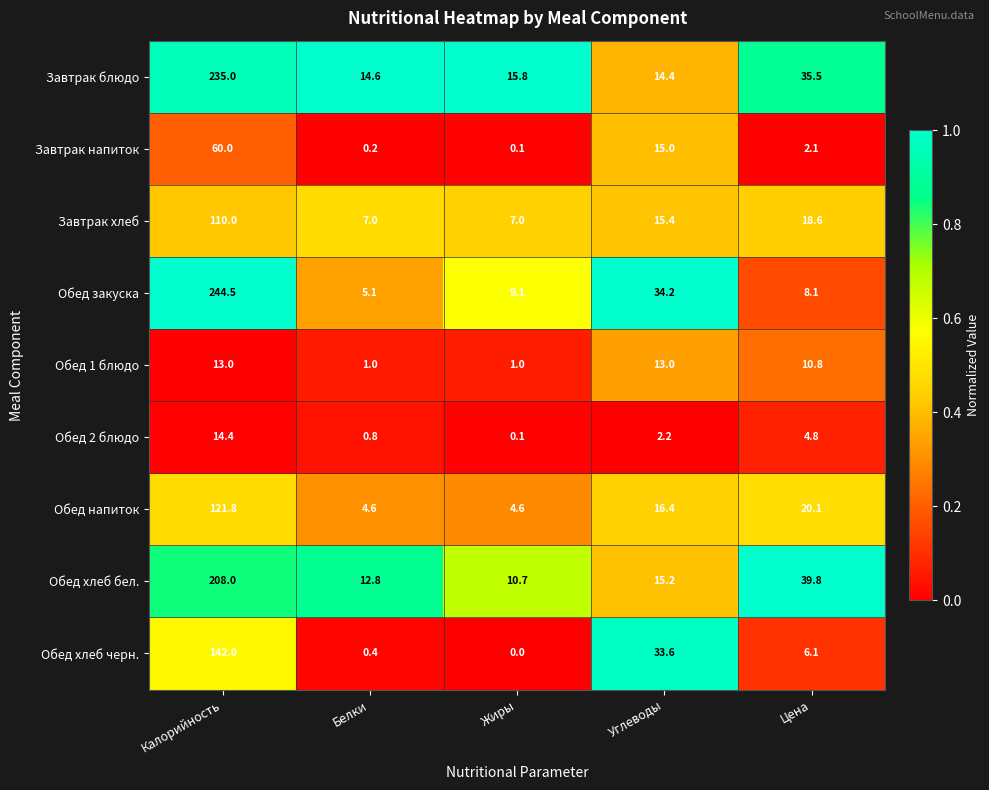

Which label corresponds to the largest value in the chart?

Калорийность